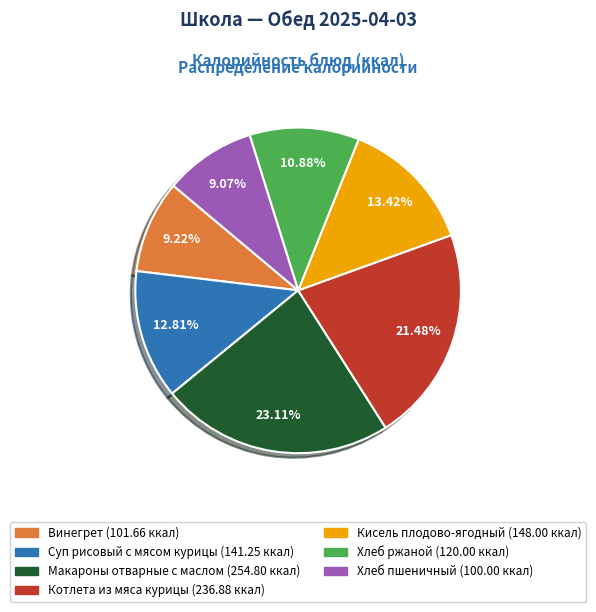

Is there any slice that represents more than half of the pie?

No